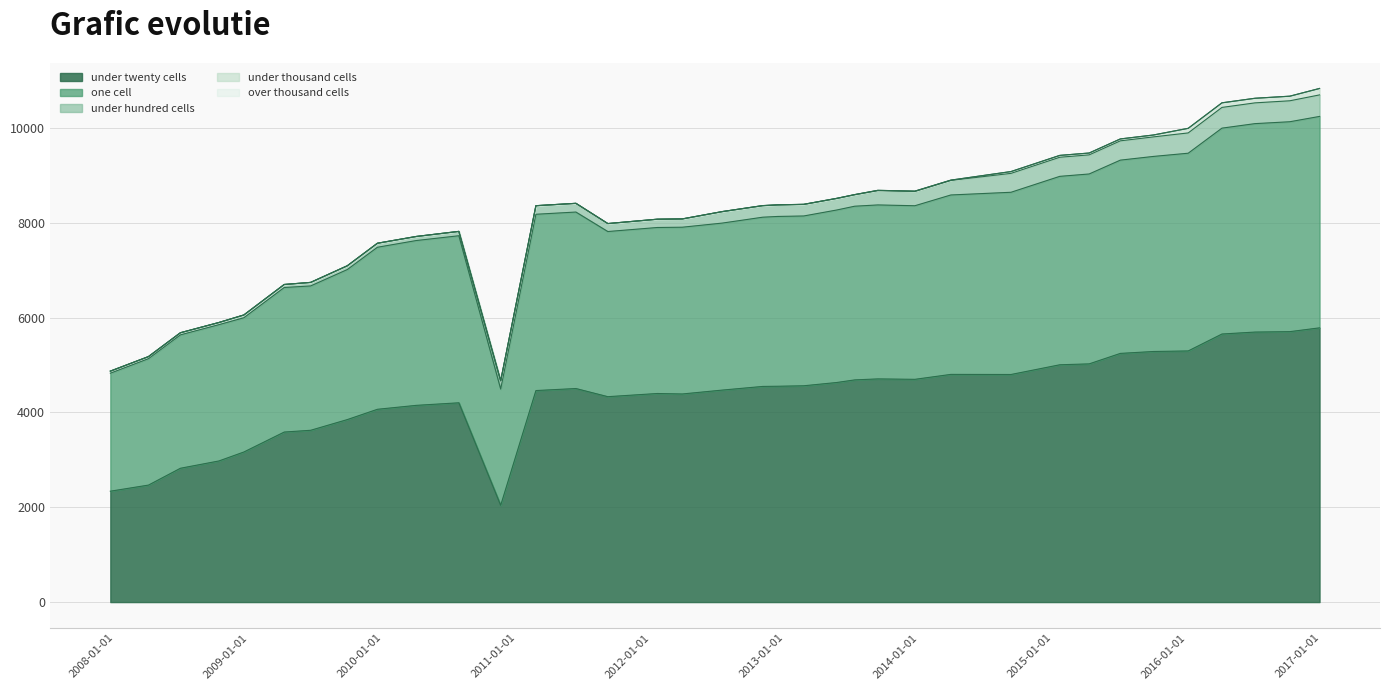

Which series has the widest spread of values?

under_twenty_cells